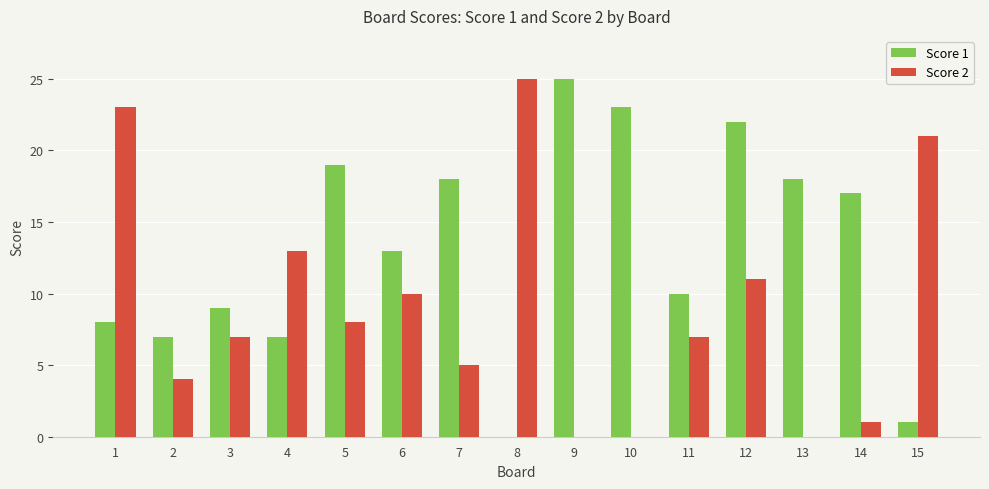

The Score 2 series shows 8 at 7. True or false?

False